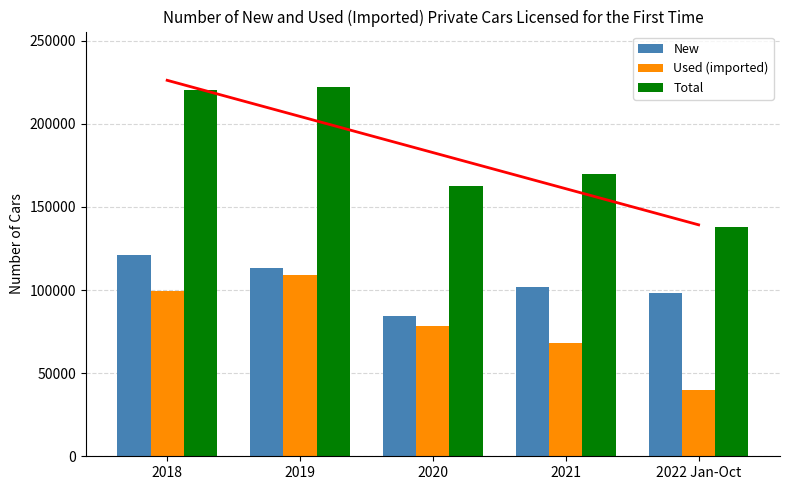

How many bars are there in total?

15